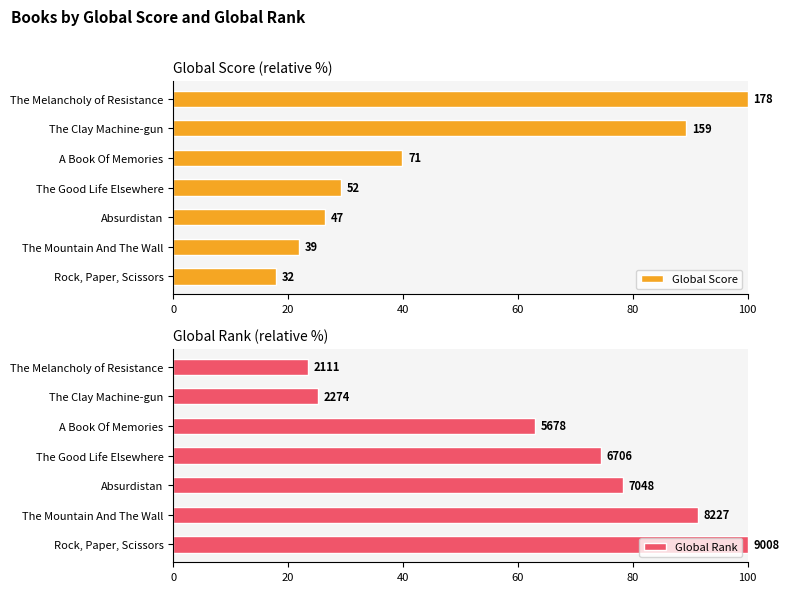

What is the sum of the Global Rank values at The Mountain And The Wall and The Clay Machine-gun?

116.6